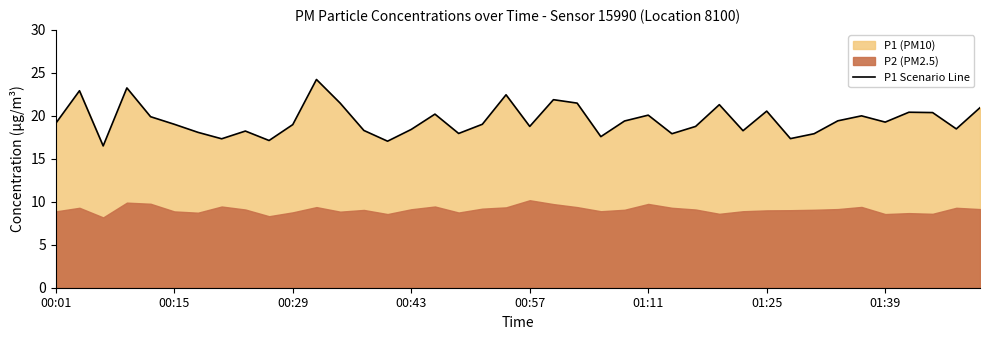

What is the value of the 26th point from the left?

20.1